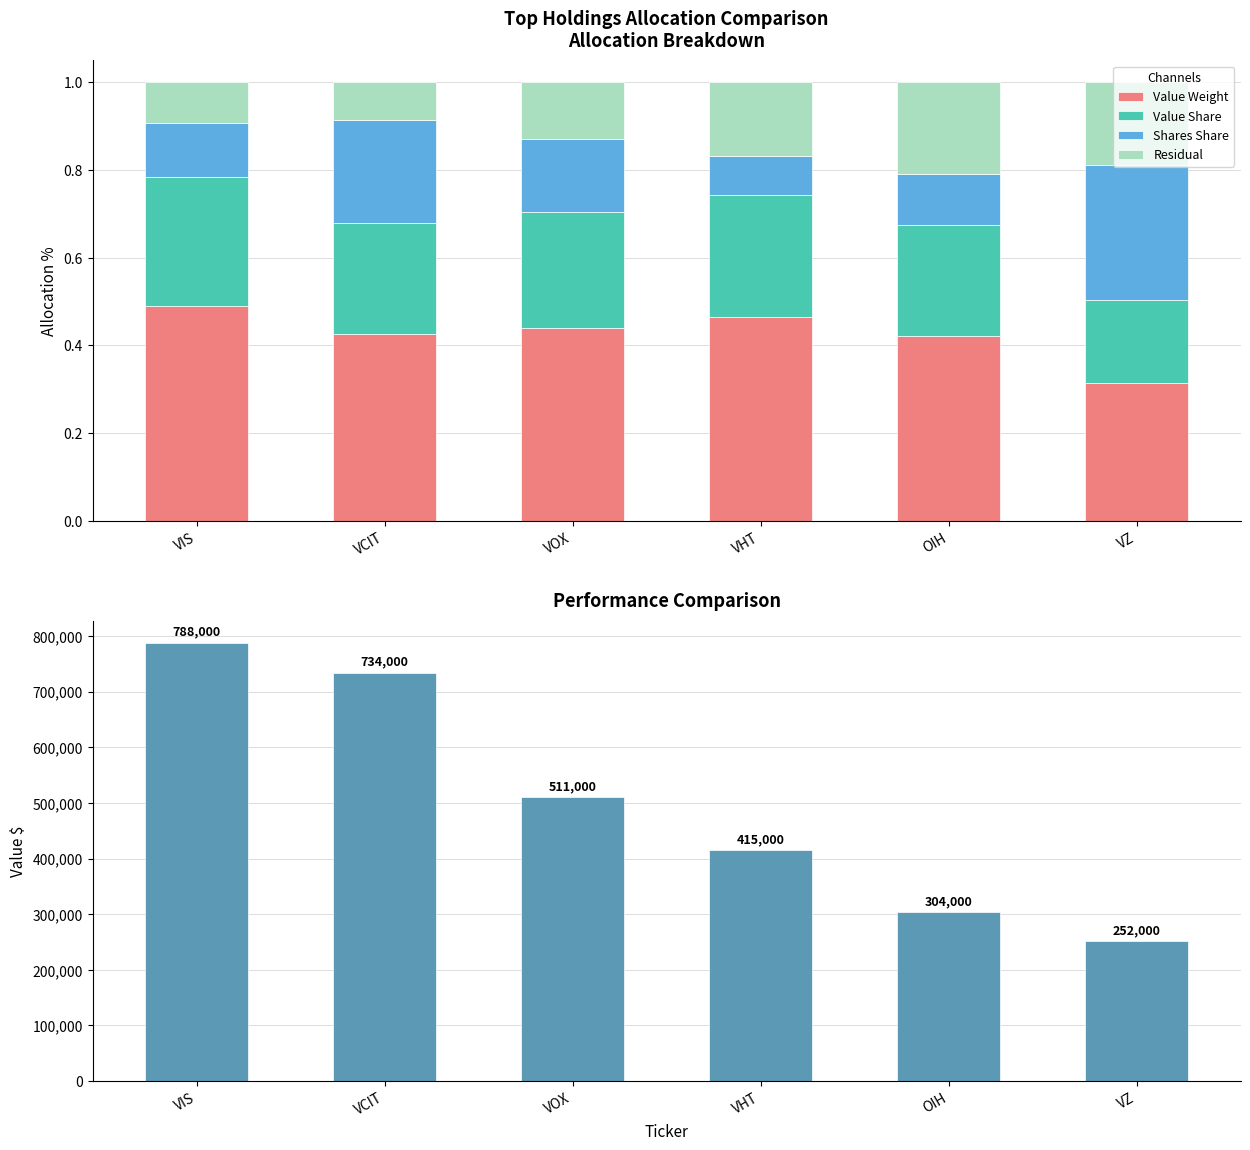

What is the label of the 2nd bar from the left?

VCIT